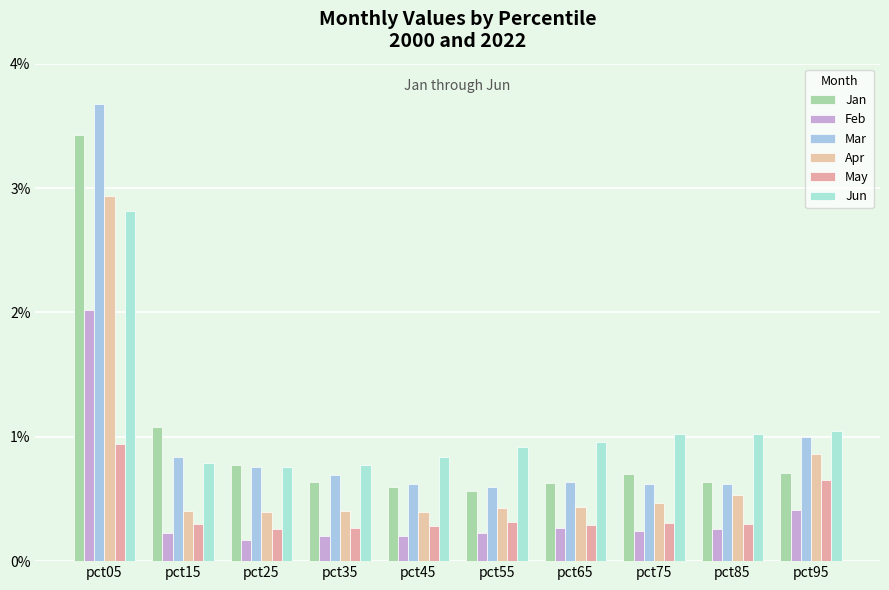

What is the highest value of the Feb series?

2.0